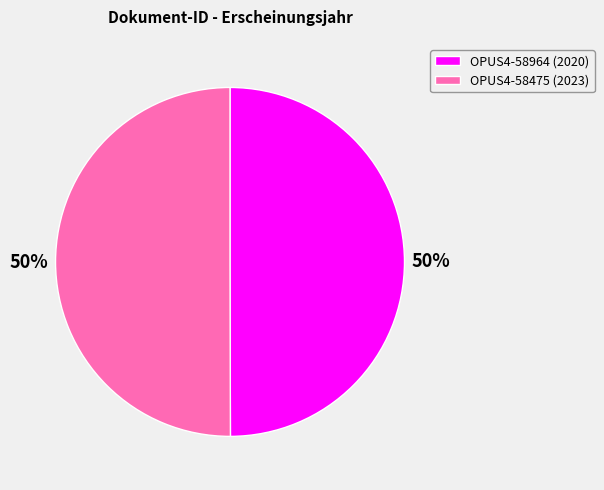

To the nearest percent, what portion does OPUS4-58475 represent?

50%